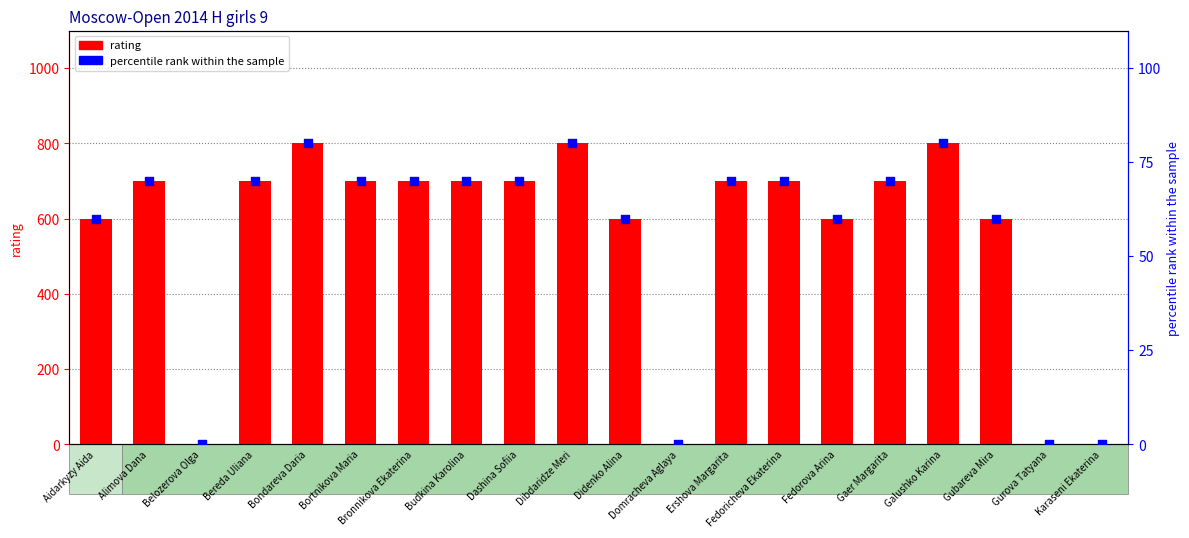

What is the total value across all series at Bronnikova Ekaterina?

770